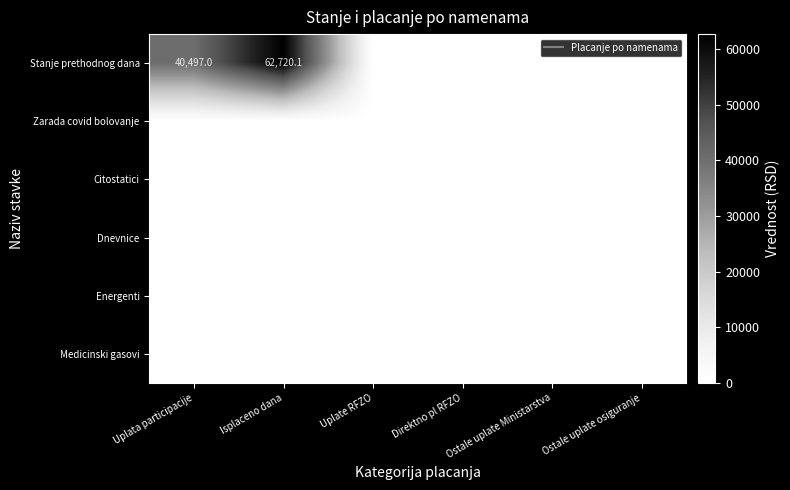

What is the total value across all series at Uplata participacije?

40497.0